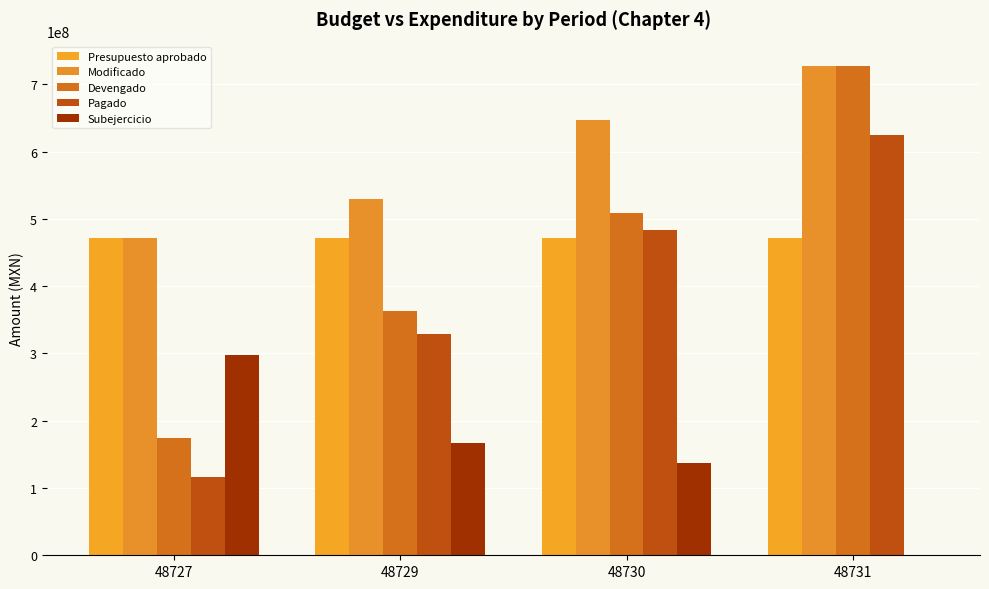

What is the greatest value displayed?

726964687.5